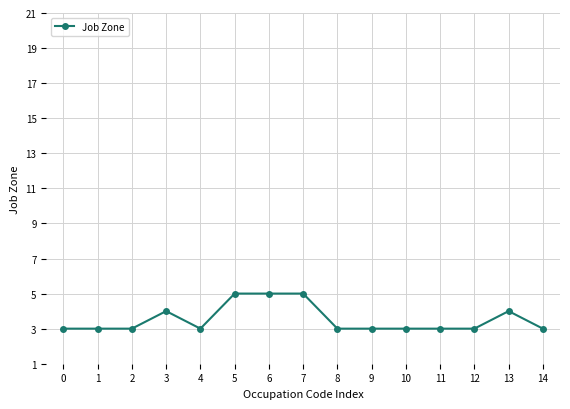

The value at 2 is 1. True or false?

False